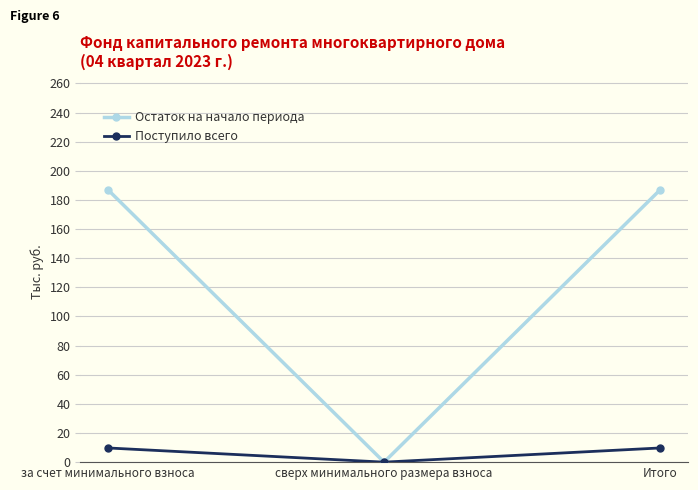

What is the difference between the highest and lowest values at за счет минимального взноса?

177.4